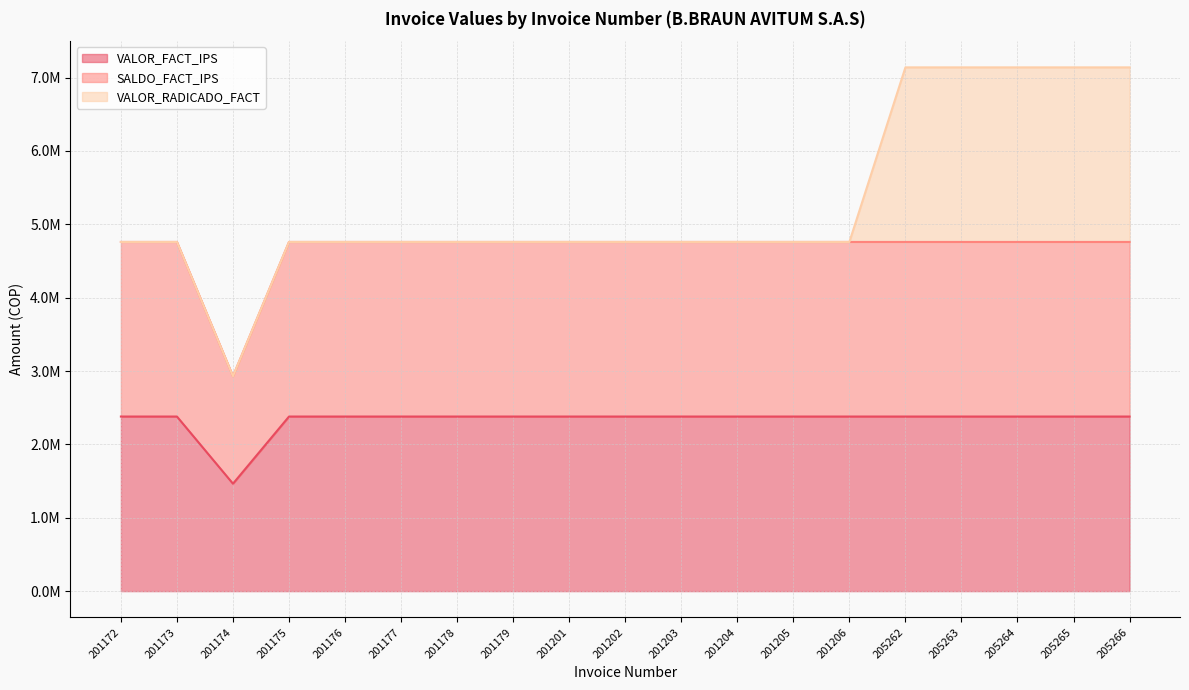

Does the chart display data point markers on the line(s)?

No